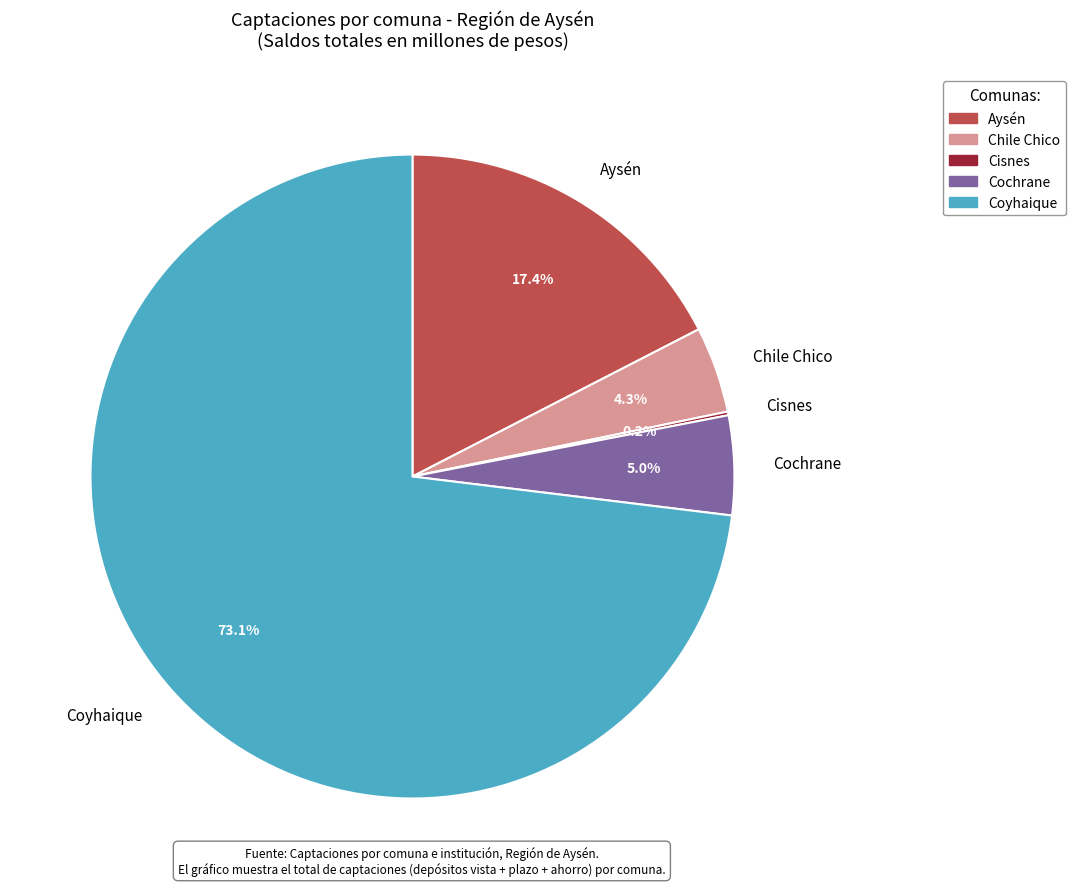

What percentage is the Coyhaique slice, to the nearest percent?

73%